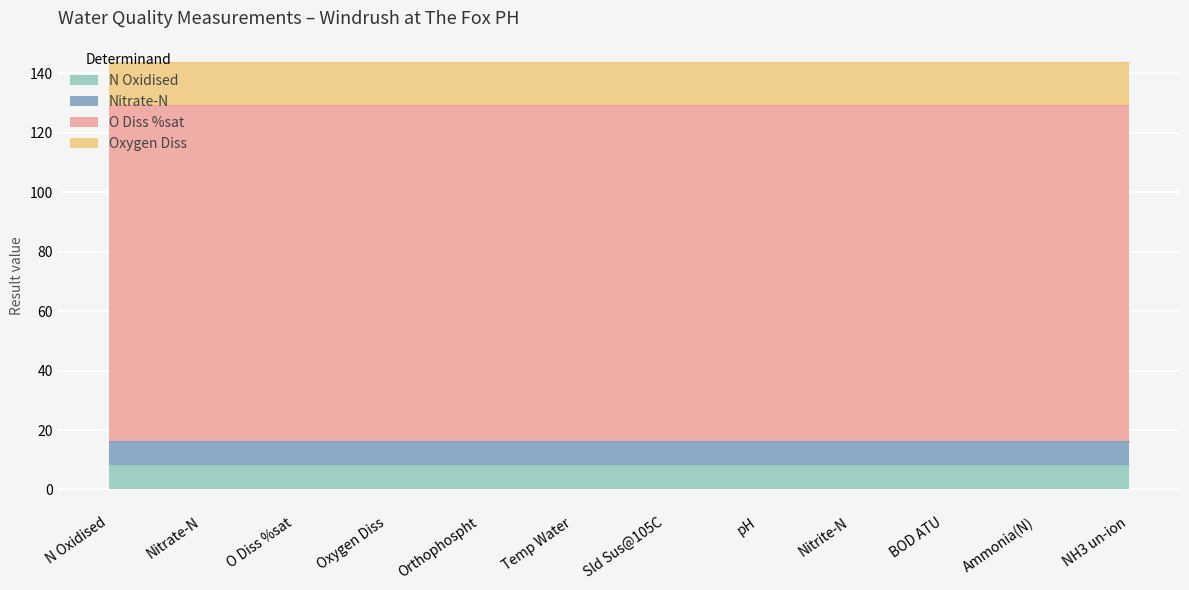

Between O Diss %sat and Ammonia(N), which series saw the biggest shift?

N Oxidised